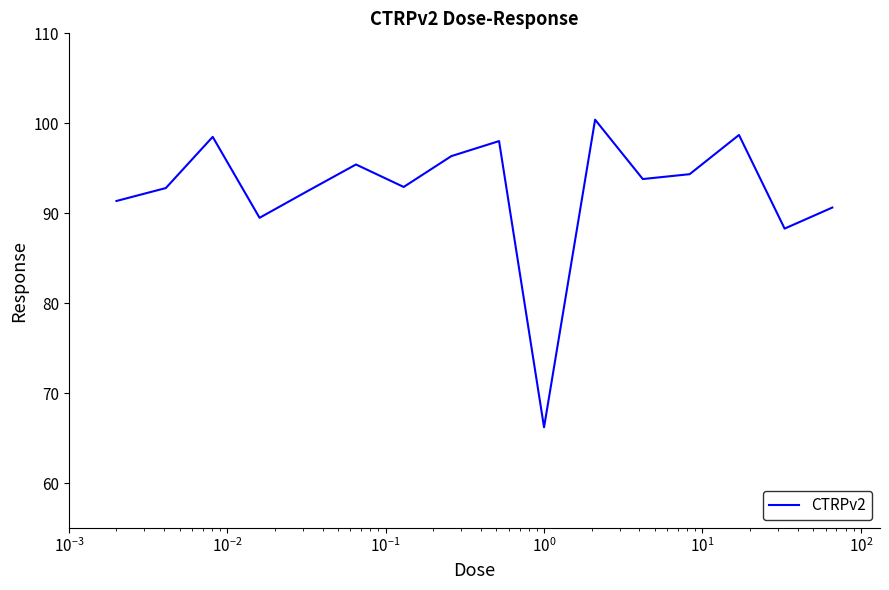

What is the maximum value shown in the chart?

100.4